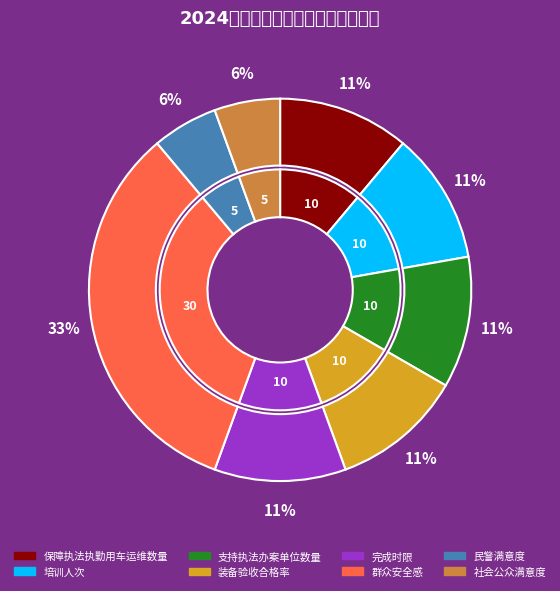

How many slices are in this pie chart?

8